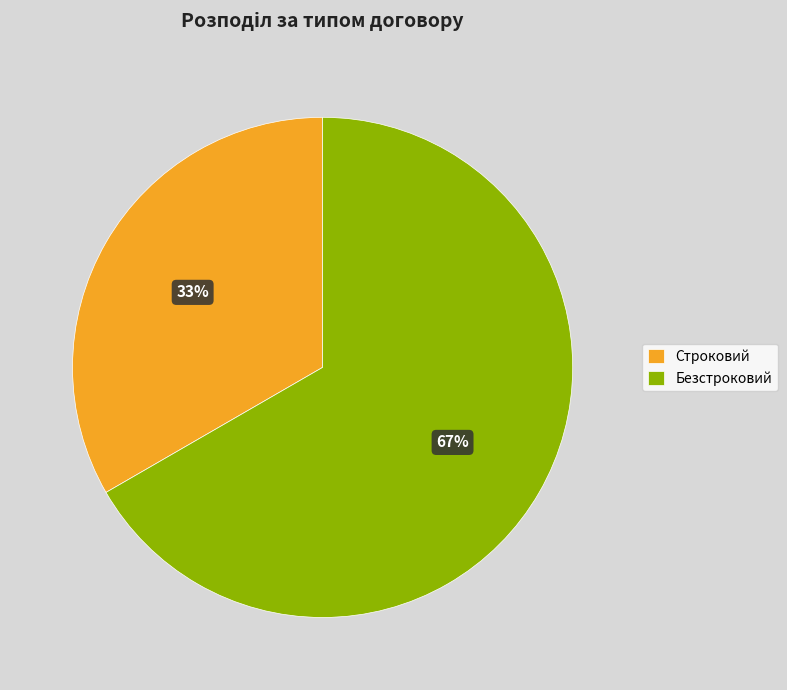

Which has a higher value, Безстроковий or Строковий?

Безстроковий